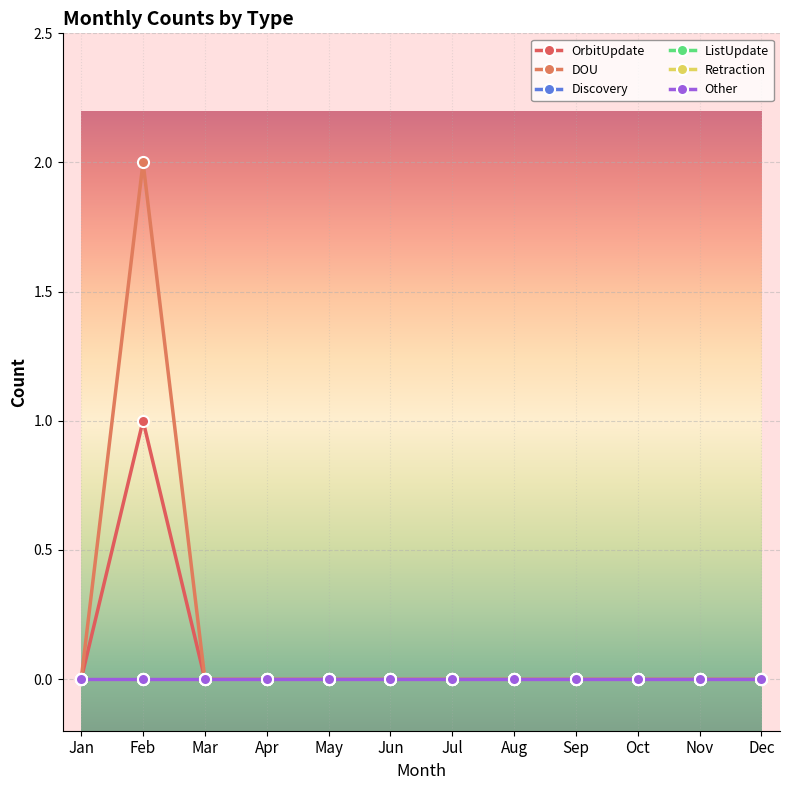

True or false: Other has more than 2 points higher than both neighbors.

False